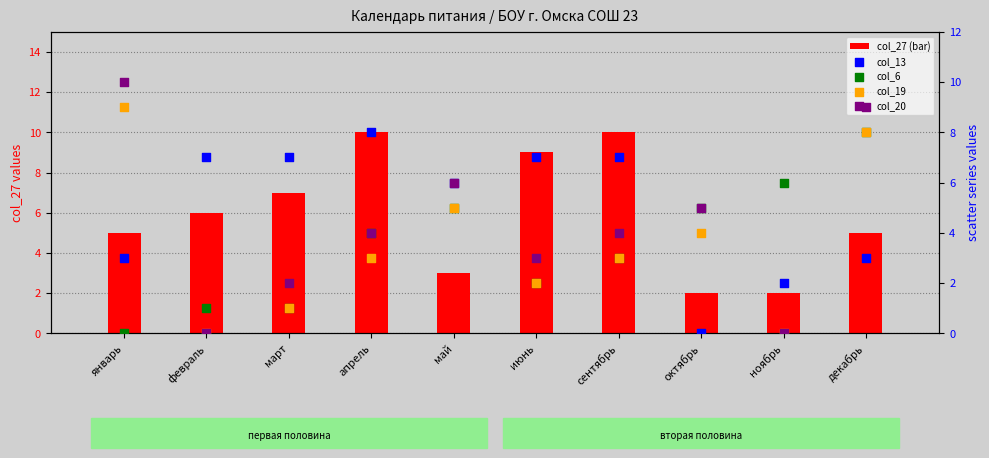

Which series reaches the maximum Y coordinate?

col_27 (bar)